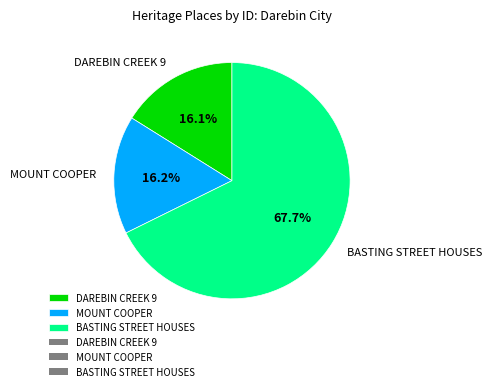

Which slice is the largest?

BASTING STREET HOUSES